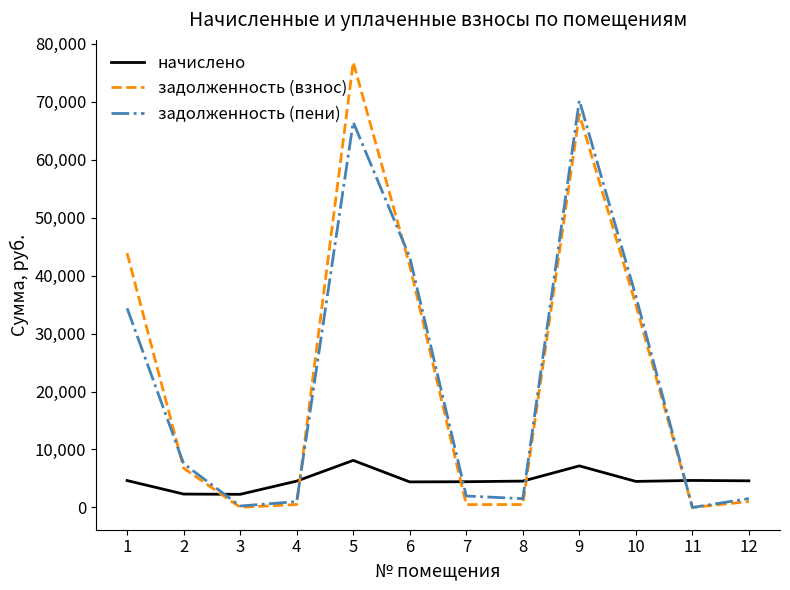

Where do задолженность (пени) and задолженность (взнос) first cross each other?

1 and 2